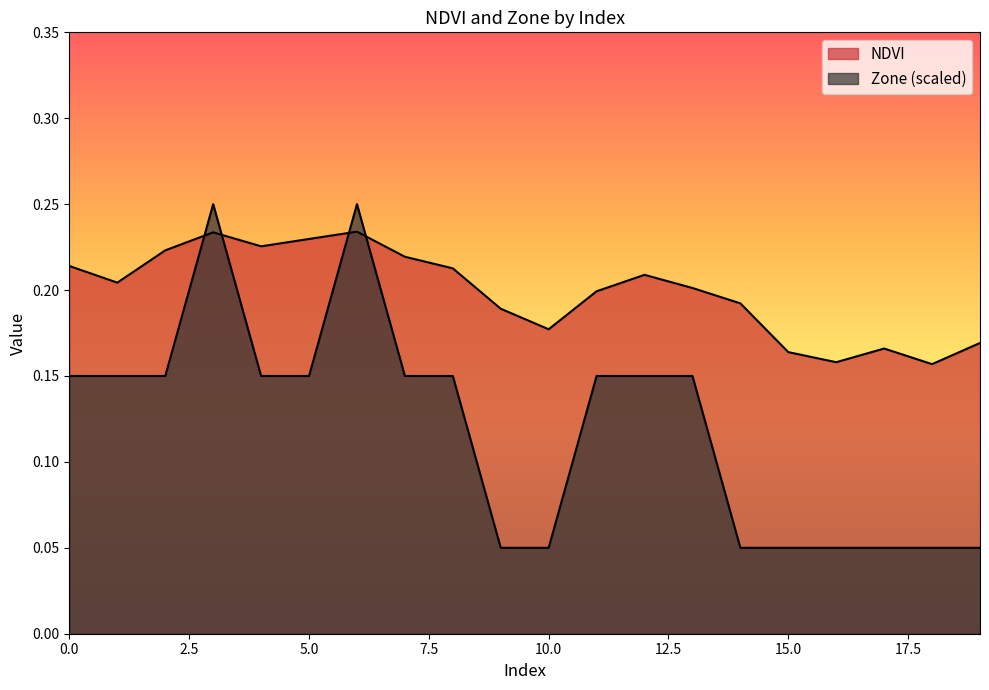

True or false: NDVI has a value of 0.2 at 6.

True